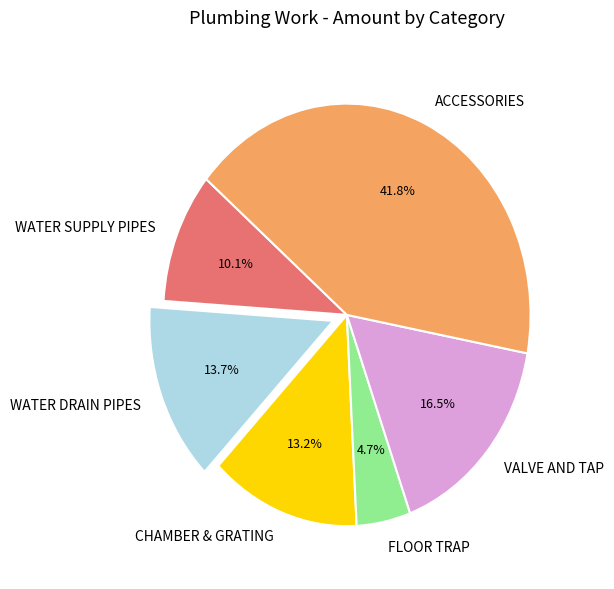

Does WATER DRAIN PIPES account for over 50% of the chart?

No